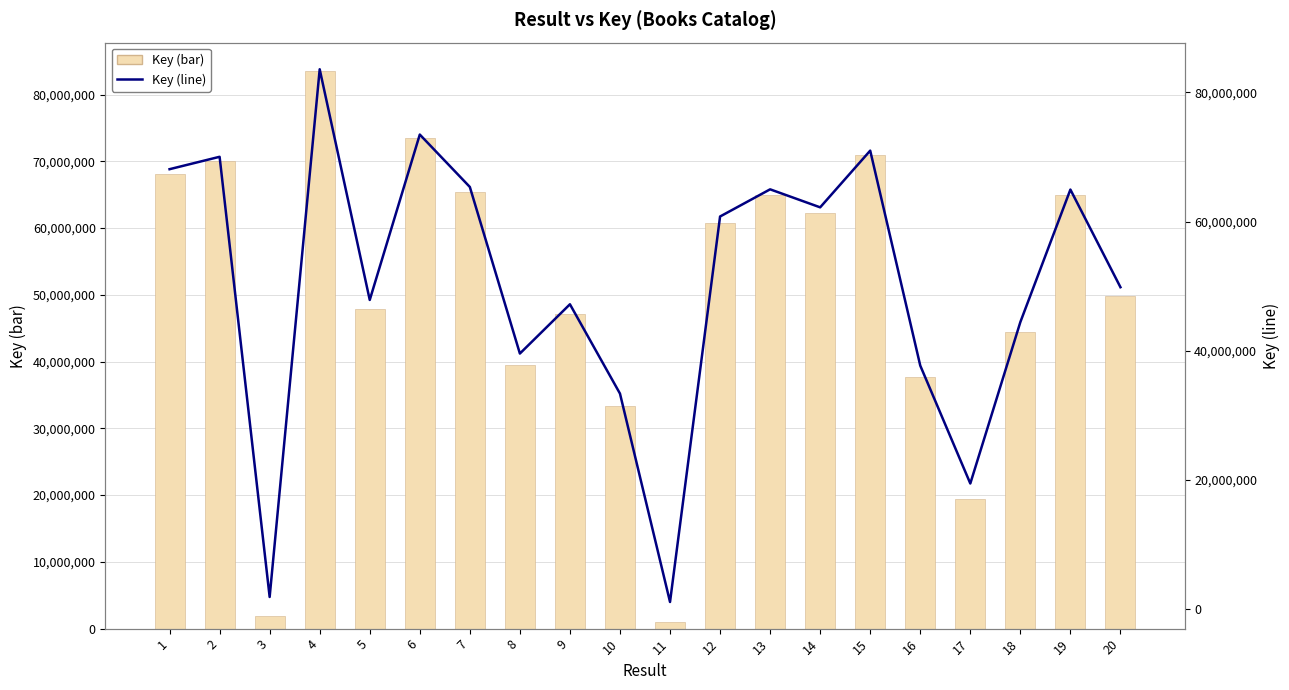

Rank the categories by Key (line) value from lowest to highest.

11, 3, 17, 10, 16, 8, 18, 9, 5, 20, 12, 14, 19, 13, 7, 1, 2, 15, 6, 4